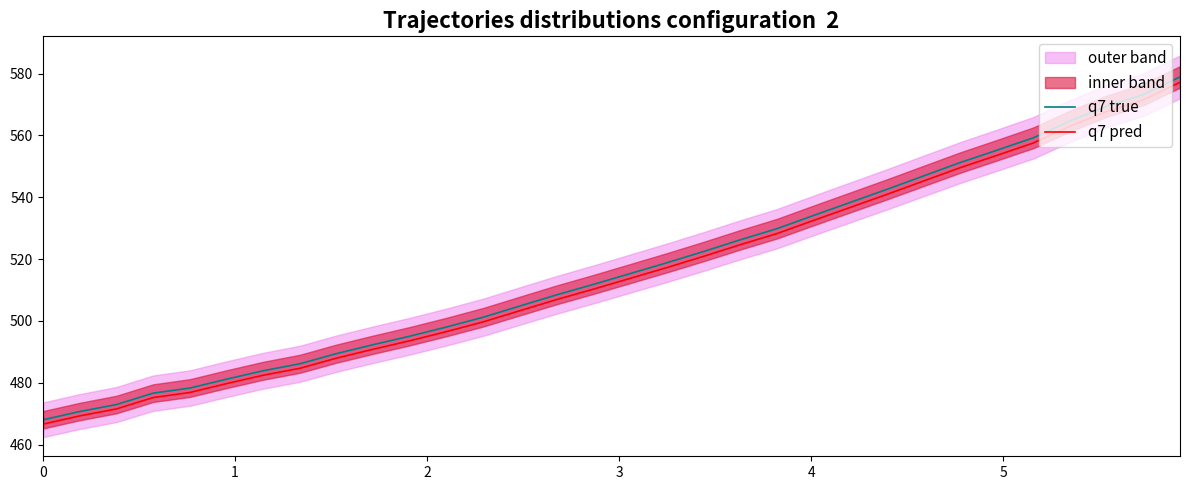

What are all the series names shown in the legend?

q7 true, q7 pred